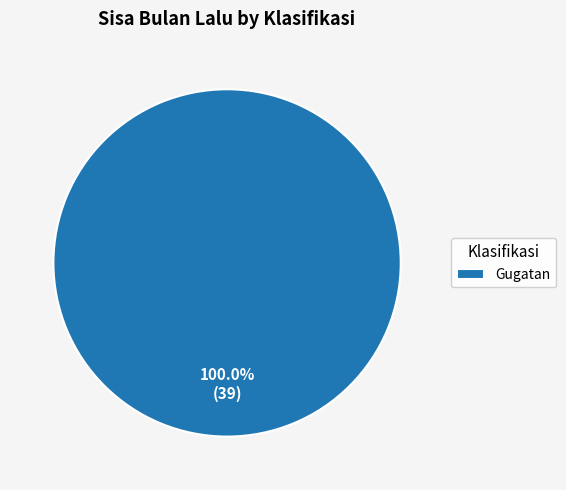

Rank the categories by value from lowest to highest.

Gugatan